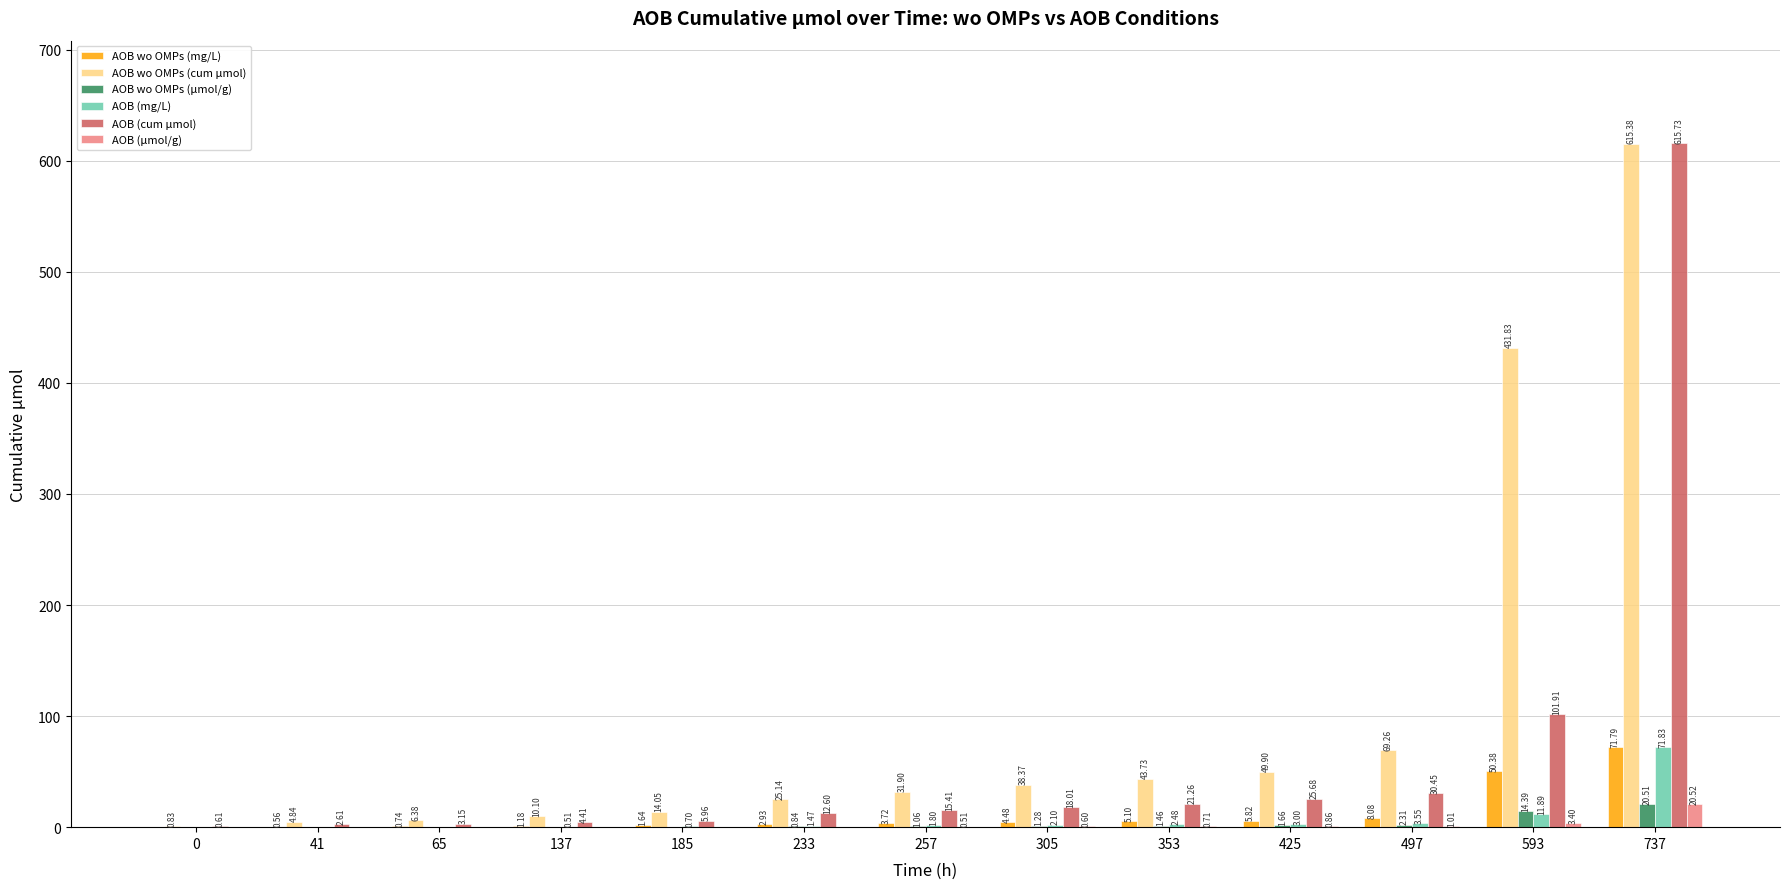

Count the number of data series in this chart.

6